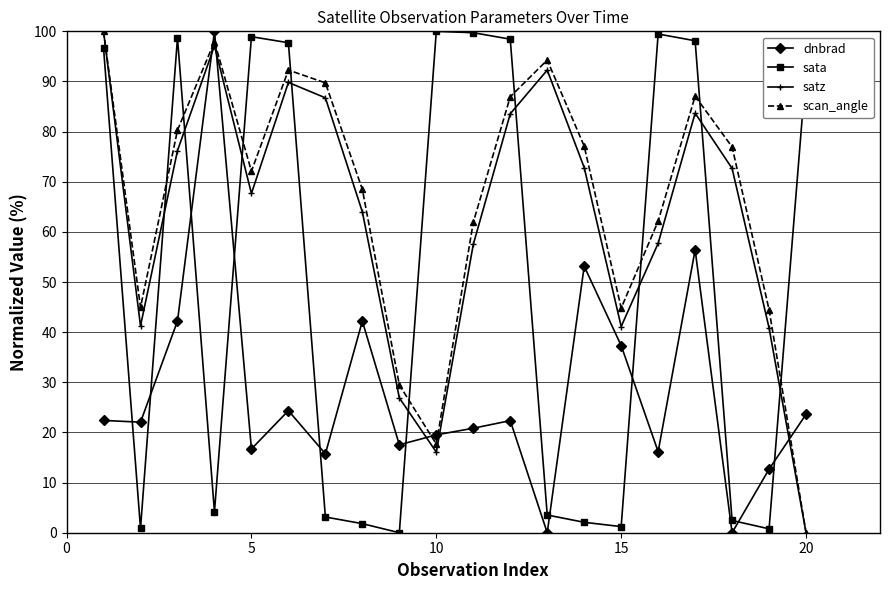

What is the maximum value shown in the chart?

100.0